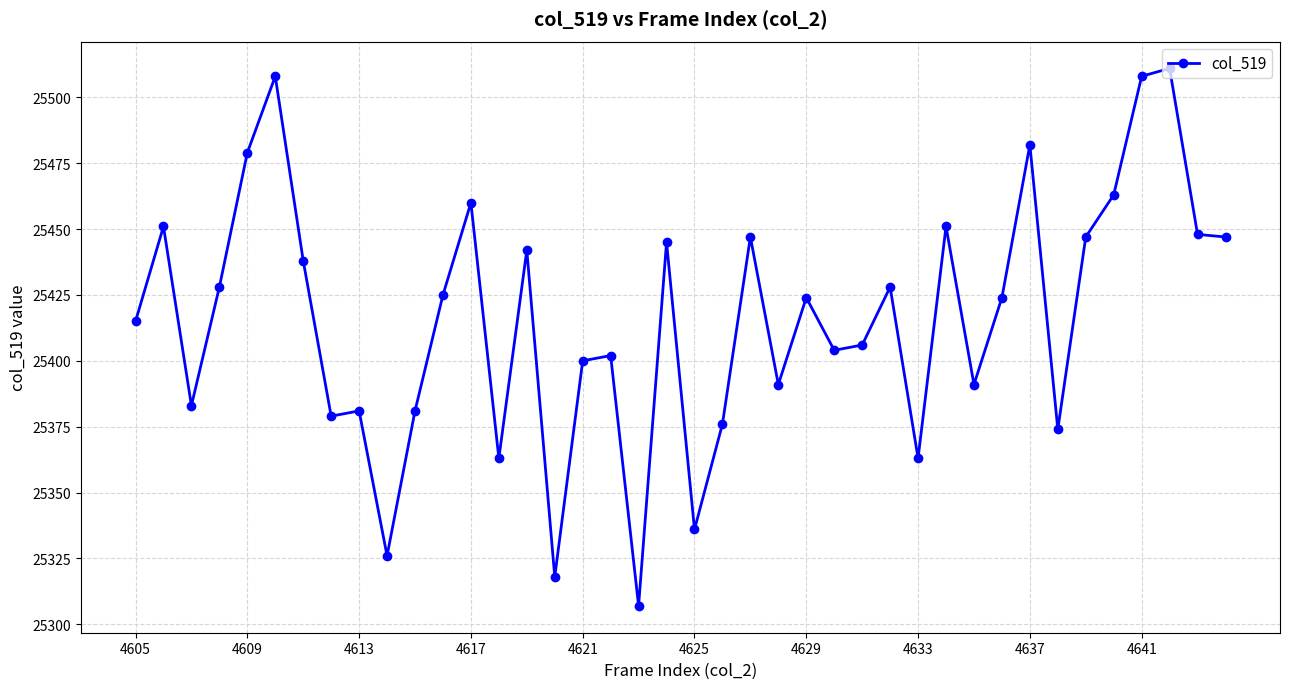

What is the greatest value displayed?

25511